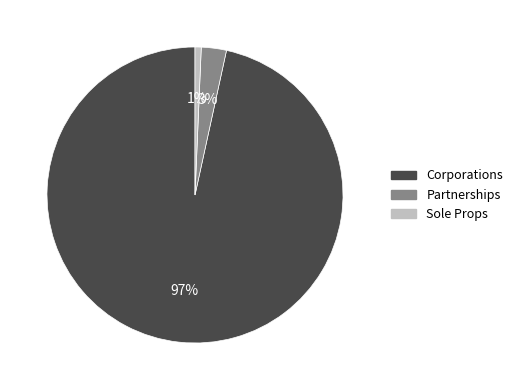

Which has a higher value, Corporations or Partnerships?

Corporations